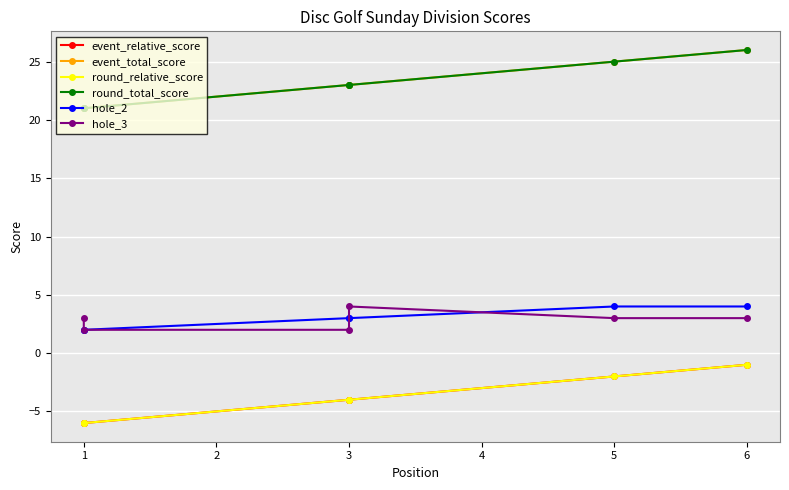

At which label does round_relative_score first exceed -4?

5